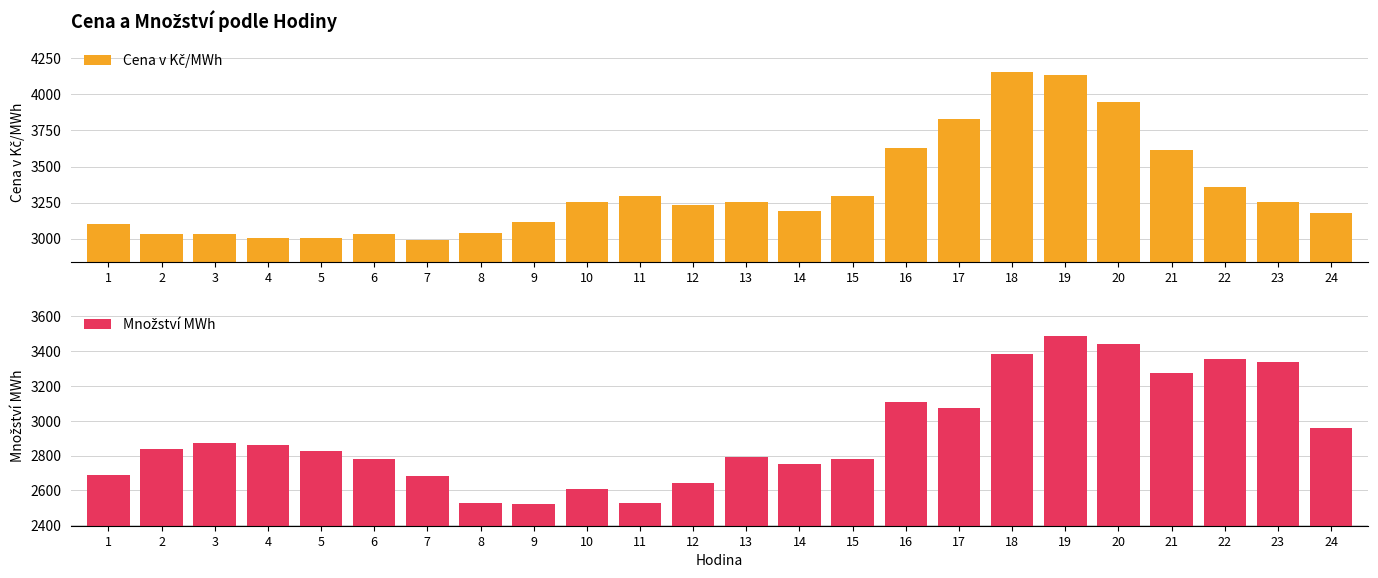

What is the difference between the Množství MWh values at 13 and 18?

589.3